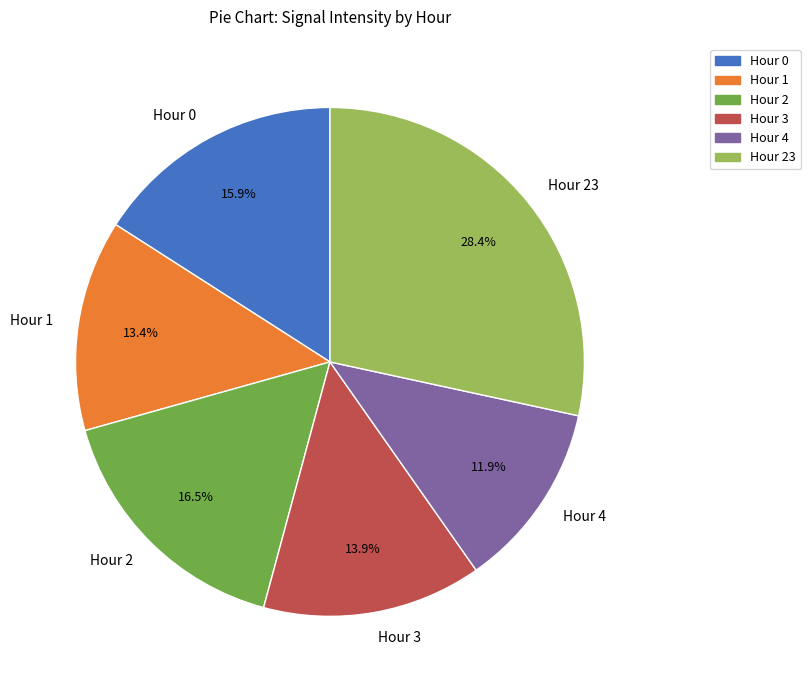

What percentage is NOT represented by Hour 3?

86.1%